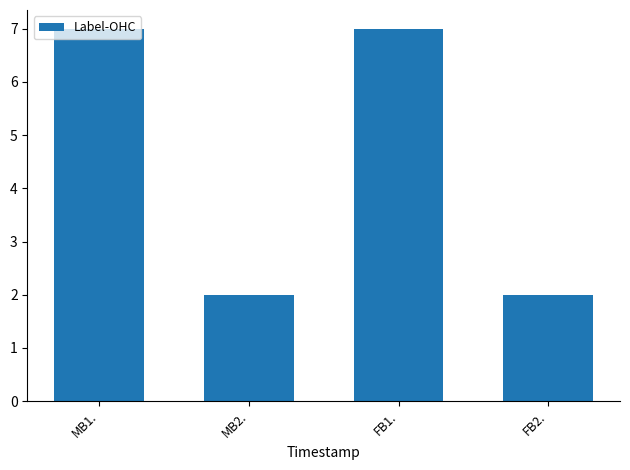

Is it true that the value at MB1. is 7?

True